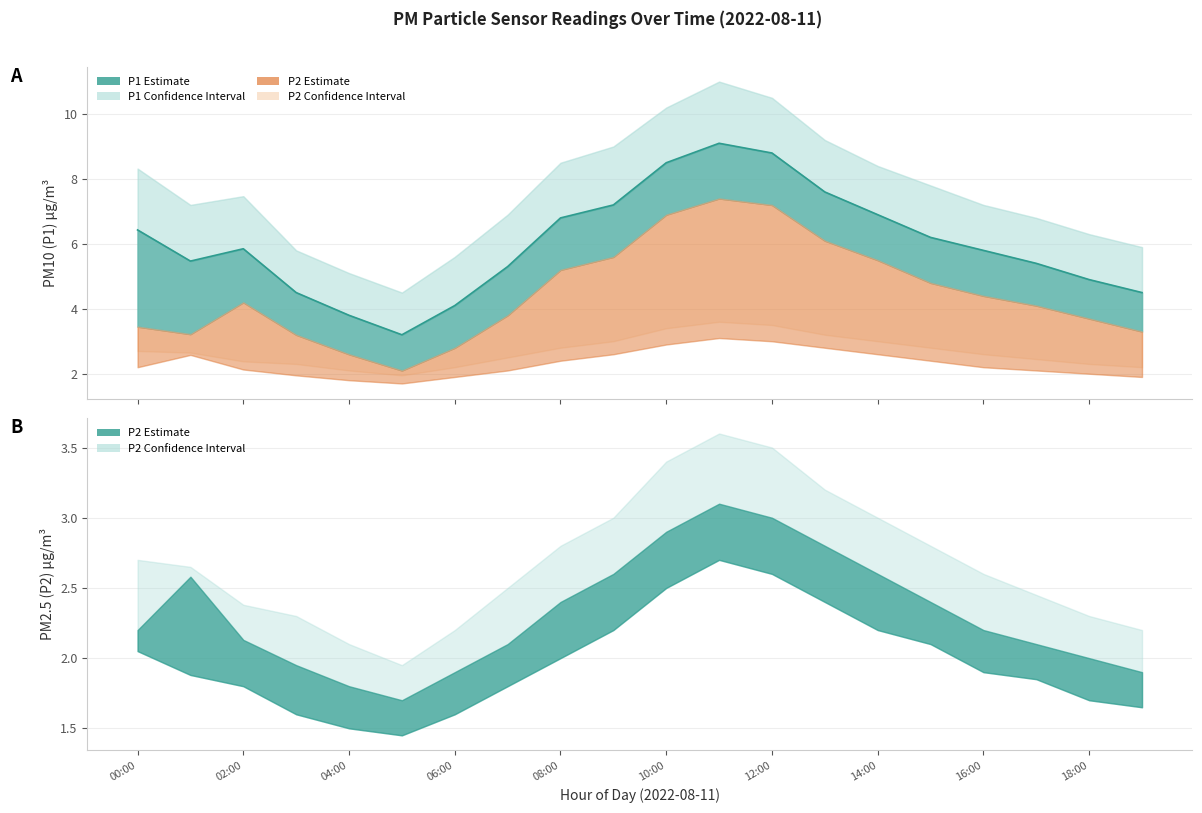

Rank the categories by value from highest to lowest.

11:00, 12:00, 10:00, 13:00, 09:00, 14:00, 08:00, 00:00, 15:00, 02:00, 16:00, 01:00, 17:00, 07:00, 18:00, 03:00, 19:00, 06:00, 04:00, 05:00